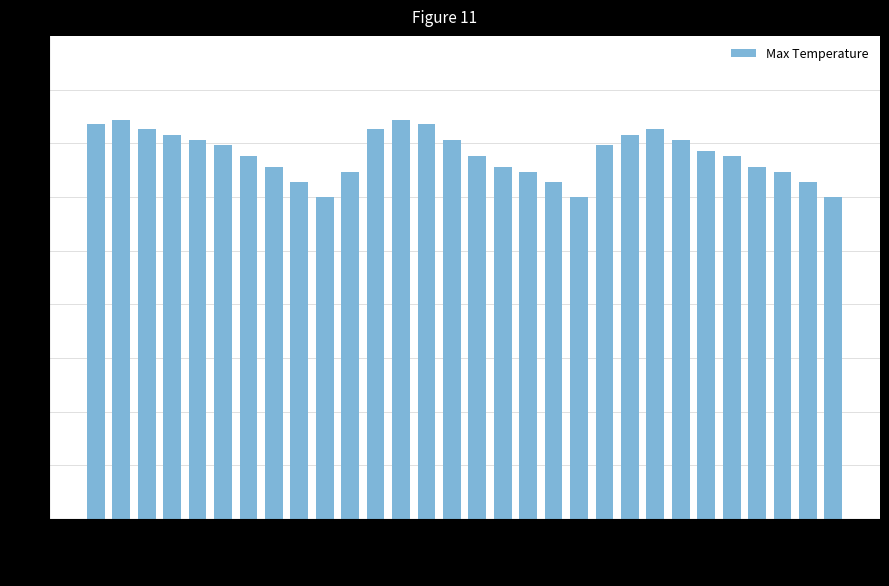

Approximately how many times larger is the value at Nov 28 compared to Nov 30?

1.1